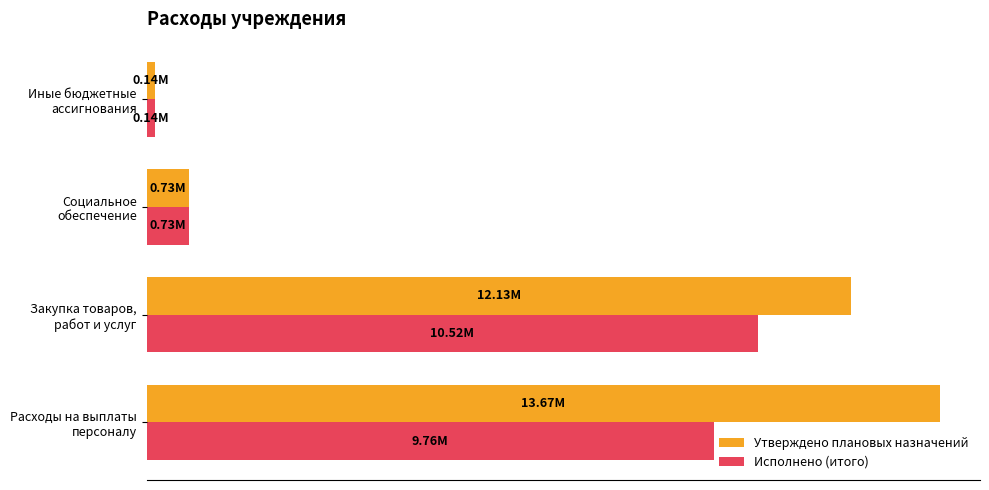

What are all the series names shown in the legend?

Утверждено плановых назначений, Исполнено (итого)